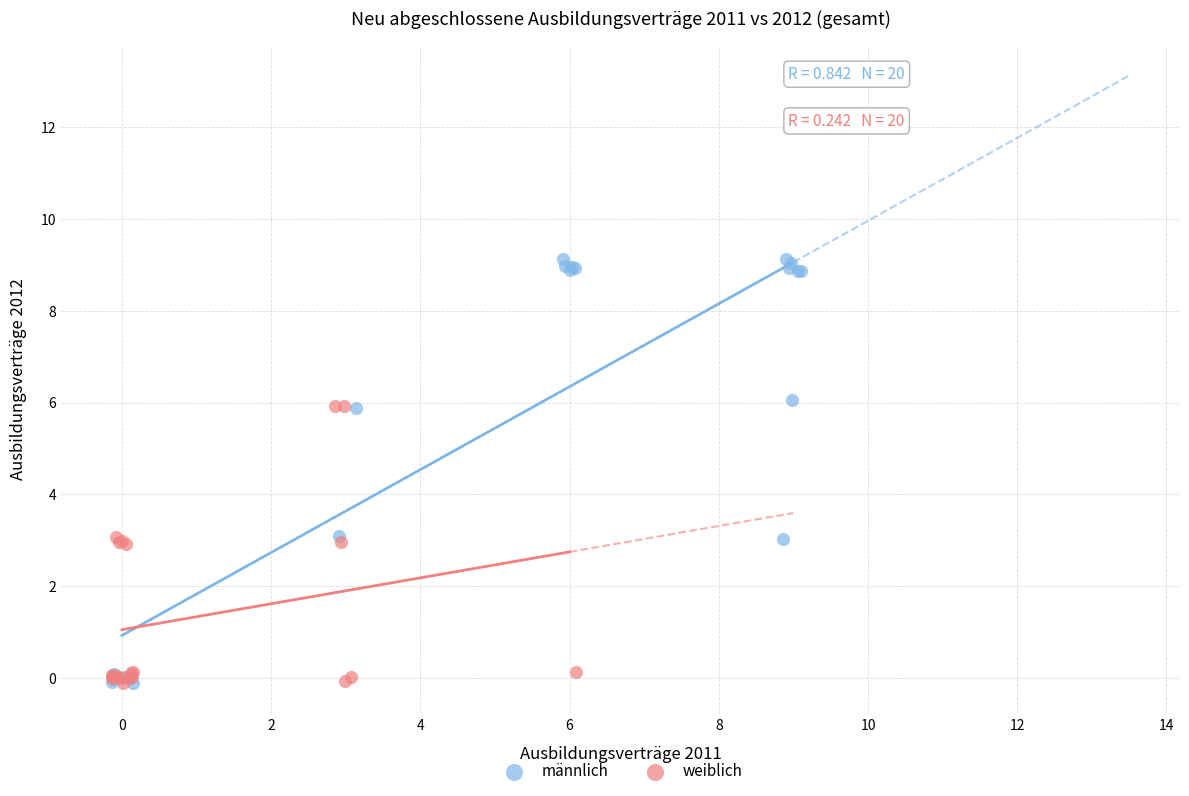

Which series contains the highest Y value?

männlich